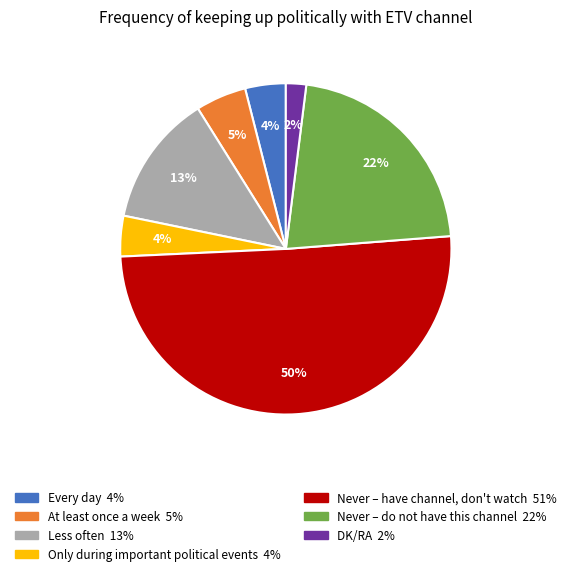

Which category has the biggest portion of the pie?

Never – I have the channel, but I do not watch it